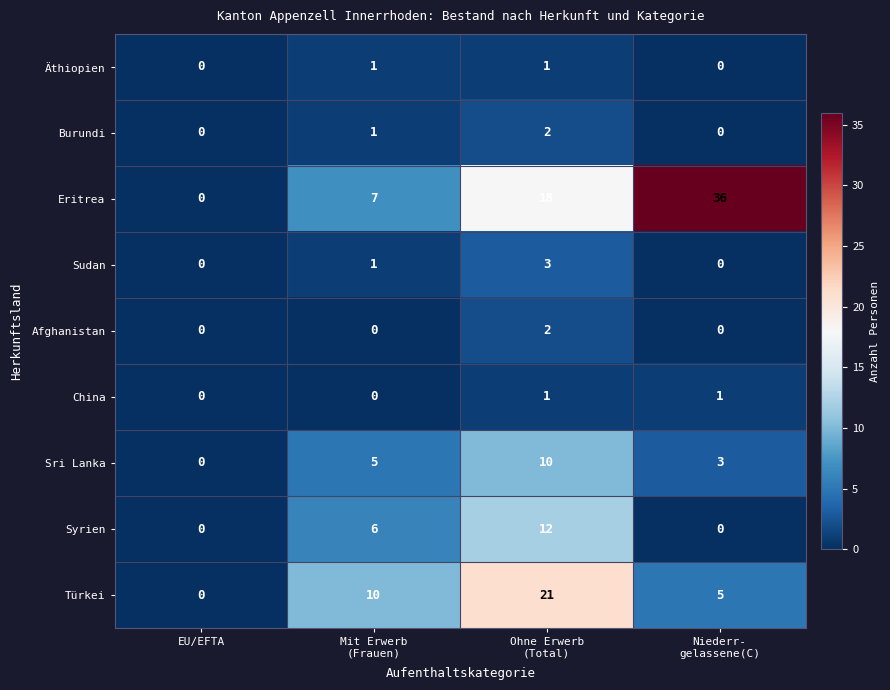

Count the number of categories in the chart.

4